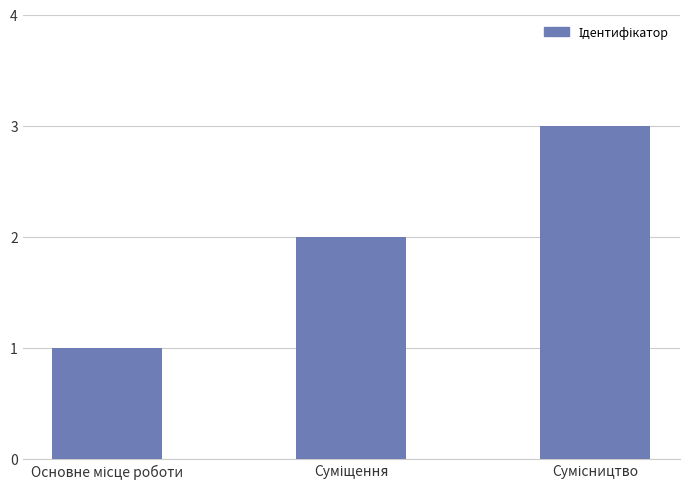

What is the sum of all values?

6